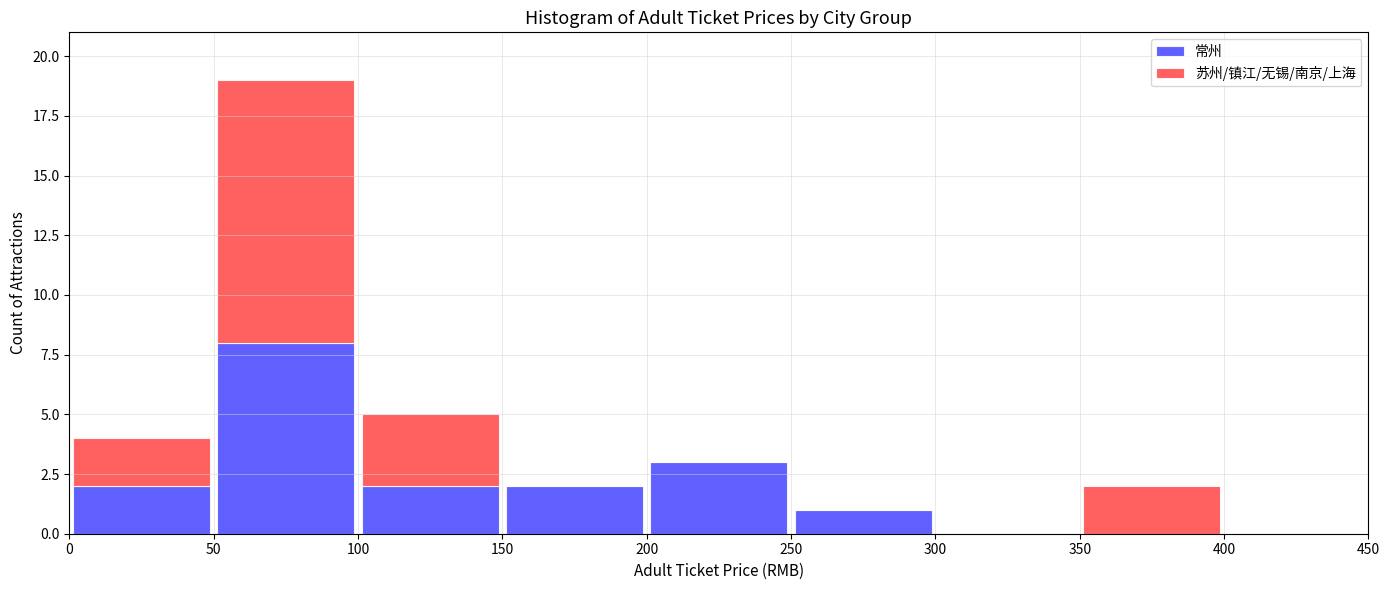

Reading left to right, transcribe this chart: for each stacked bar, give the range it covers on the x-axis and its total height. The values are not printed on the chart, so give them approximately, as read against the axis.

0 to 50: 4
50 to 100: 19
100 to 150: 5
150 to 200: 2
200 to 250: 3
250 to 300: 1
300 to 350: 0
350 to 400: 2
400 to 450: 0